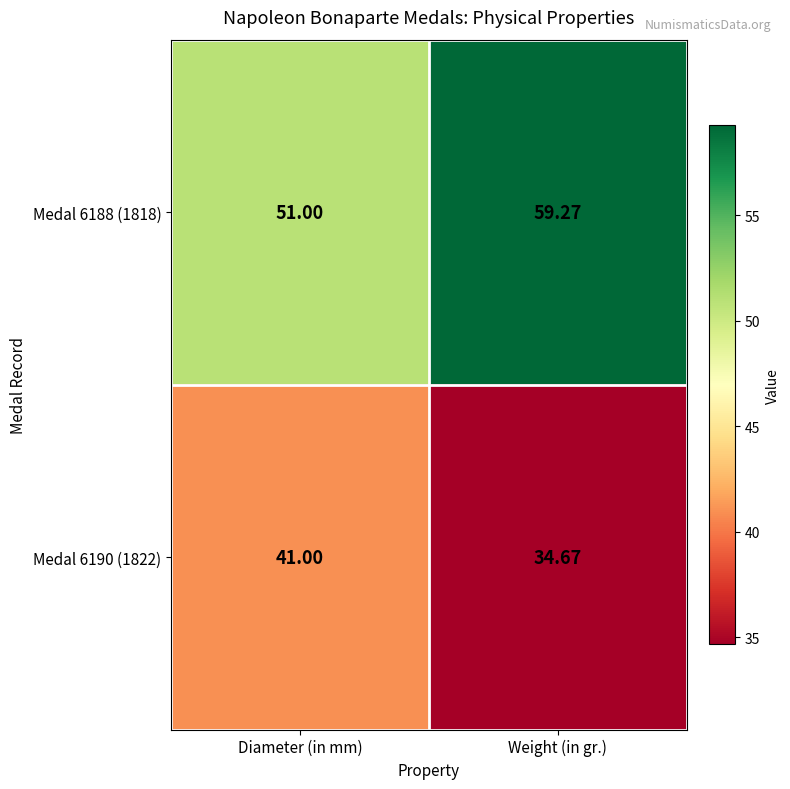

List the labels in order of Medal 6190 (1822) value, smallest first.

Weight (in gr.), Diameter (in mm)